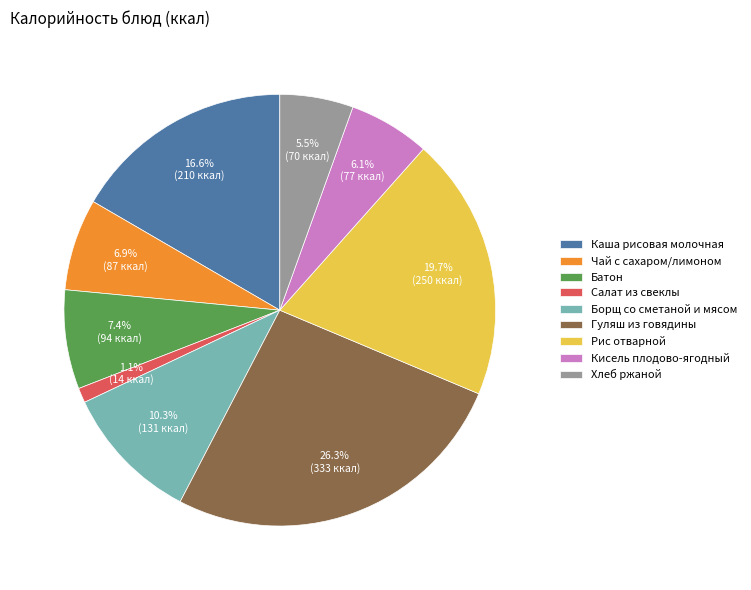

Which category has the biggest portion of the pie?

Гуляш из говядины